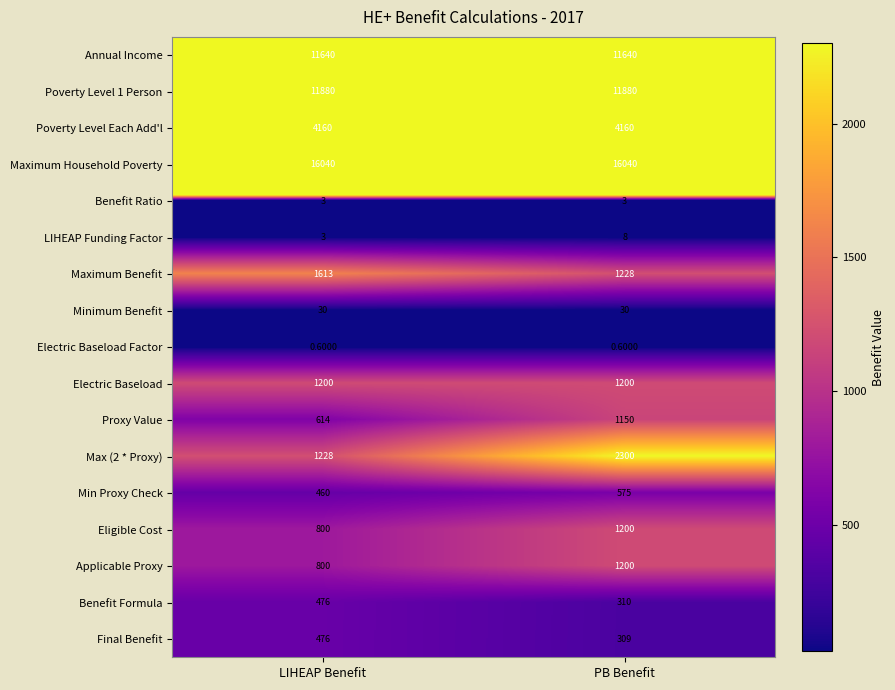

Which category has the lowest value in the LIHEAP Funding Factor series?

LIHEAP Benefit